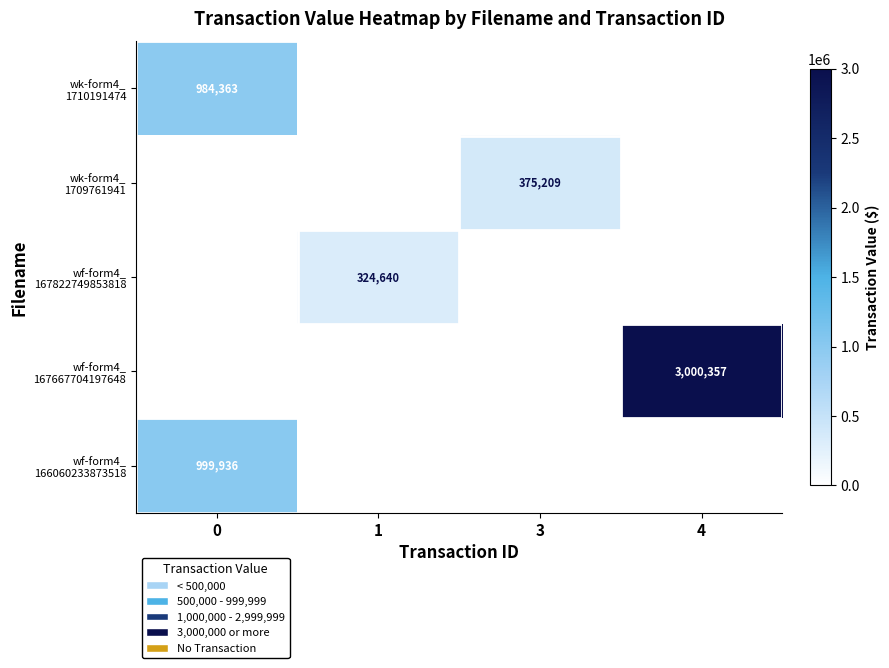

The wk-form4_ 1709761941 series shows 0 at 4. True or false?

True